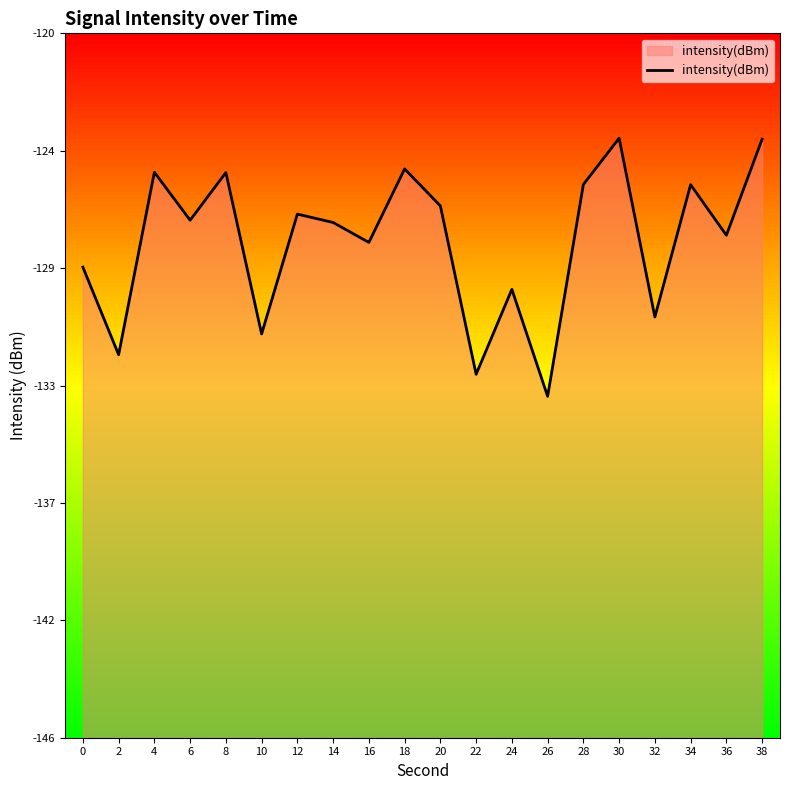

What is the sum of all values?

-2553.8